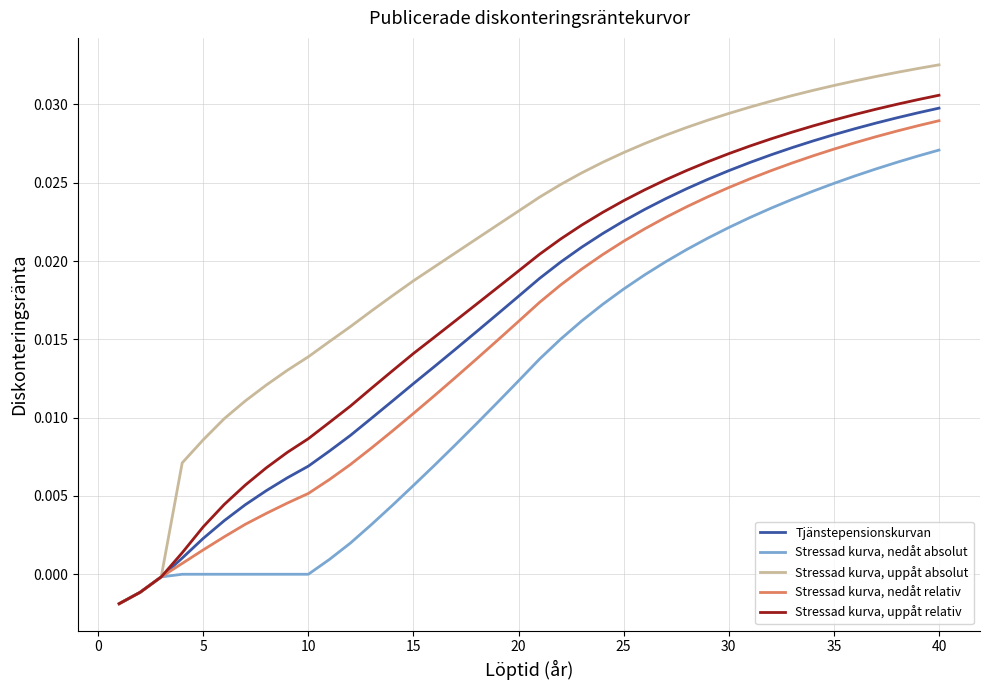

Rank the series by their maximum value, from highest to lowest.

Stressad kurva, uppåt absolut, Stressad kurva, uppåt relativ, Tjänstepensionskurvan, Stressad kurva, nedåt relativ, Stressad kurva, nedåt absolut